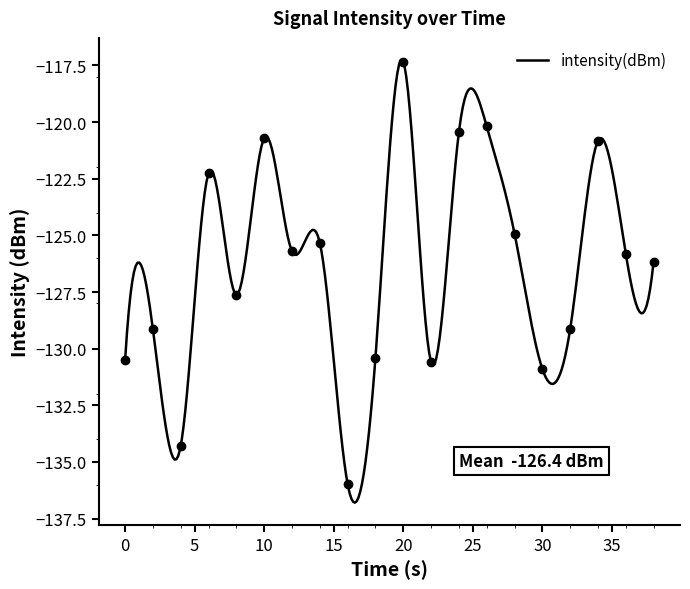

What is the maximum value for intensity(dBm)?

-117.3